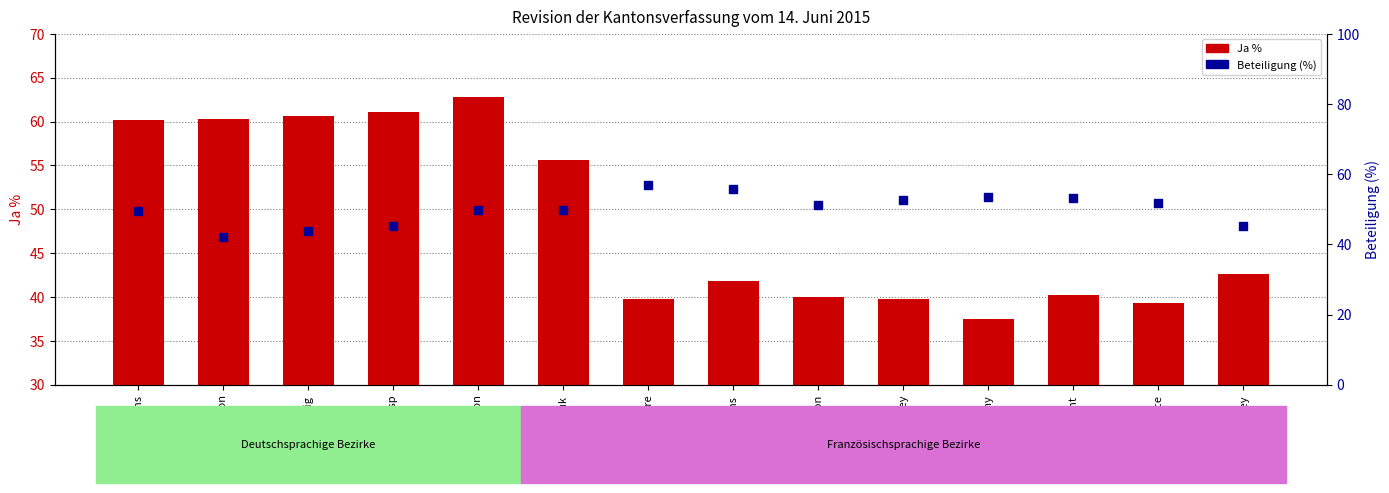

At which category is the sum across all series the highest?

Westlich Raron